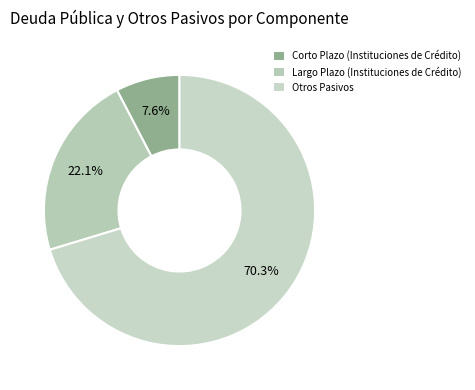

What percentage is NOT represented by Corto Plazo (Instituciones de Crédito)?

92.4%